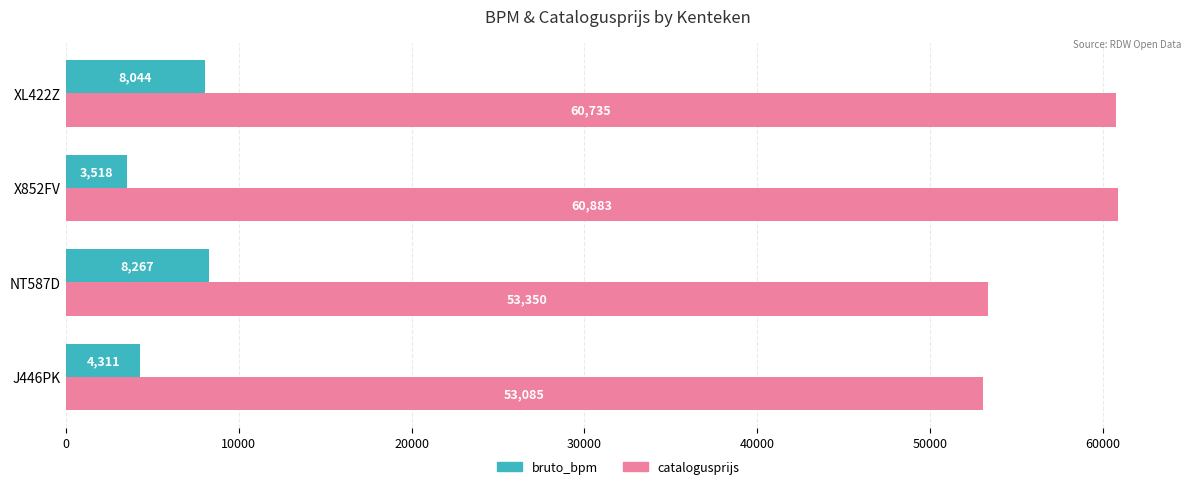

List the series in order of their peak value, highest first.

catalogusprijs, bruto_bpm